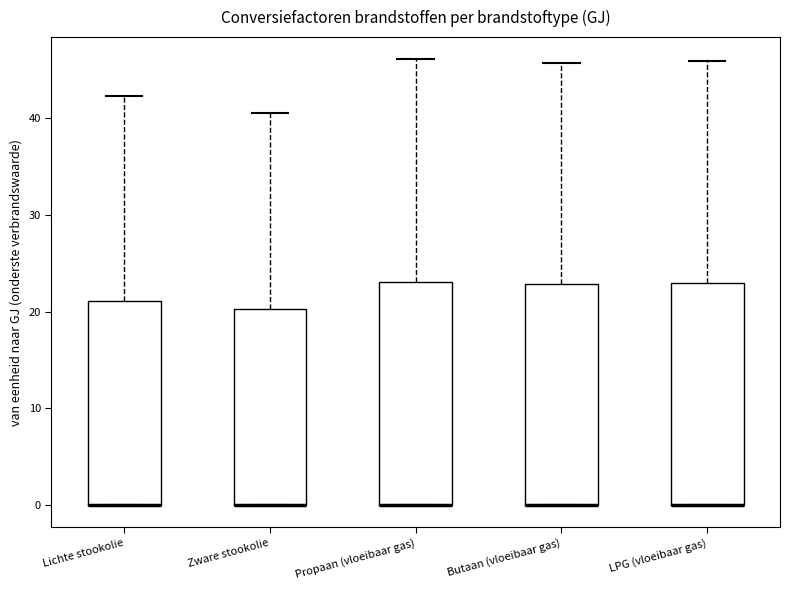

Reading left to right, read every box against the y-axis: the position of its median line, the range the box covers, and the ends of its whiskers. The values are not printed on the chart, so give them approximately, as read against the axis.

Lichte stookolie: median 0 (drawn on the box's lower edge), box 0 to 21, whiskers 0 to 42
Zware stookolie: median 0 (drawn on the box's lower edge), box 0 to 20, whiskers 0 to 41
Propaan (vloeibaar gas): median 0 (drawn on the box's lower edge), box 0 to 23, whiskers 0 to 46
Butaan (vloeibaar gas): median 0 (drawn on the box's lower edge), box 0 to 23, whiskers 0 to 46
LPG (vloeibaar gas): median 0 (drawn on the box's lower edge), box 0 to 23, whiskers 0 to 46